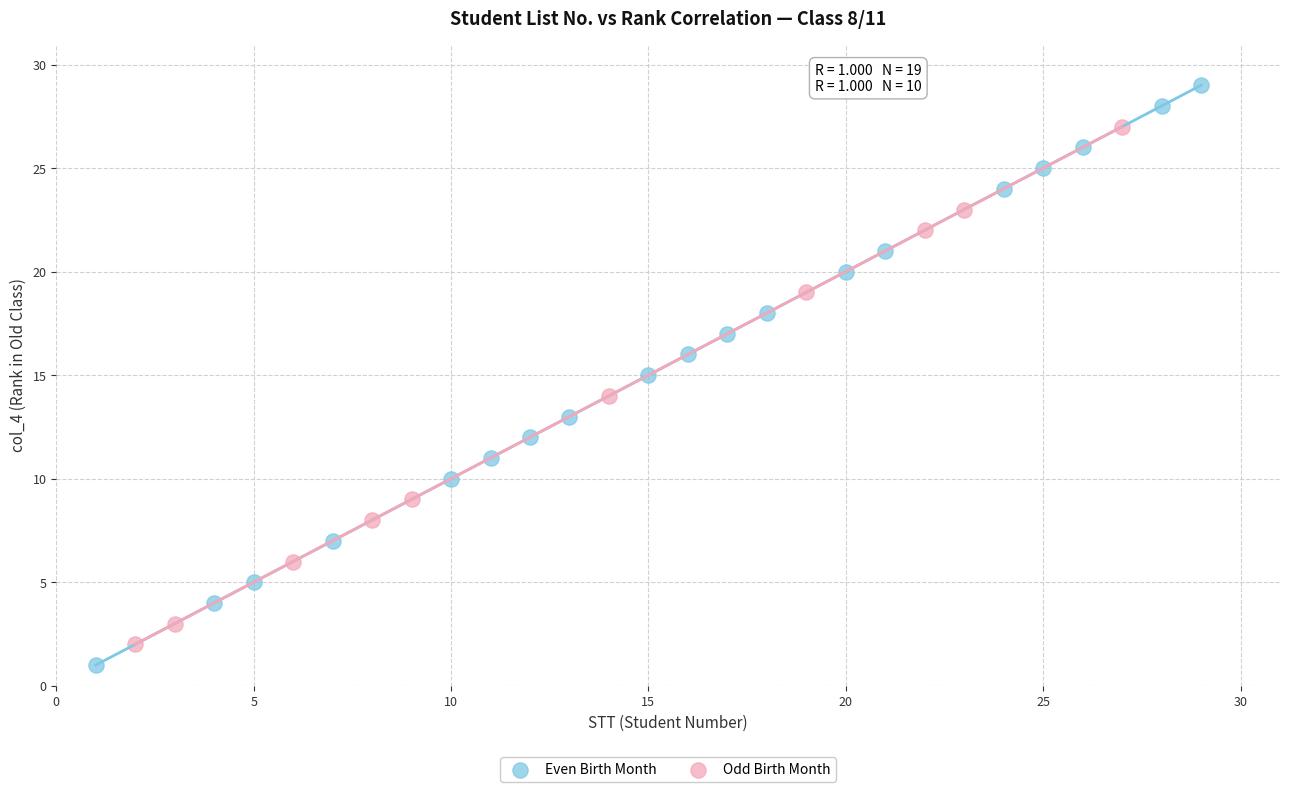

Which series contains the highest Y value?

Even Birth Month